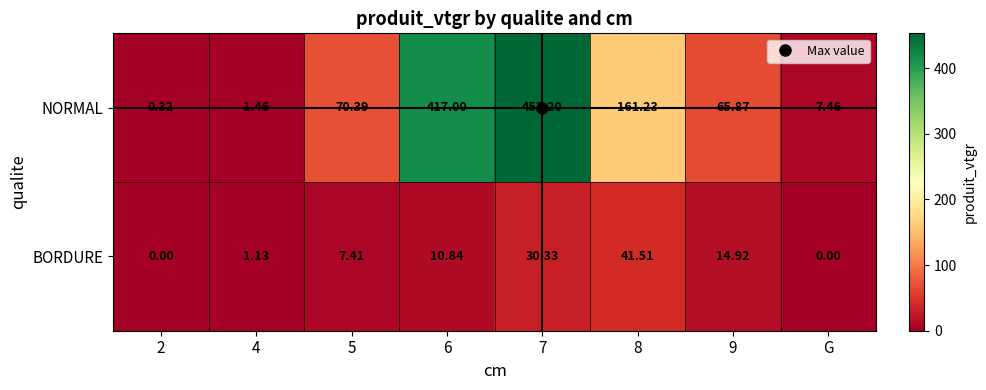

Which series has the largest total across all categories?

NORMAL